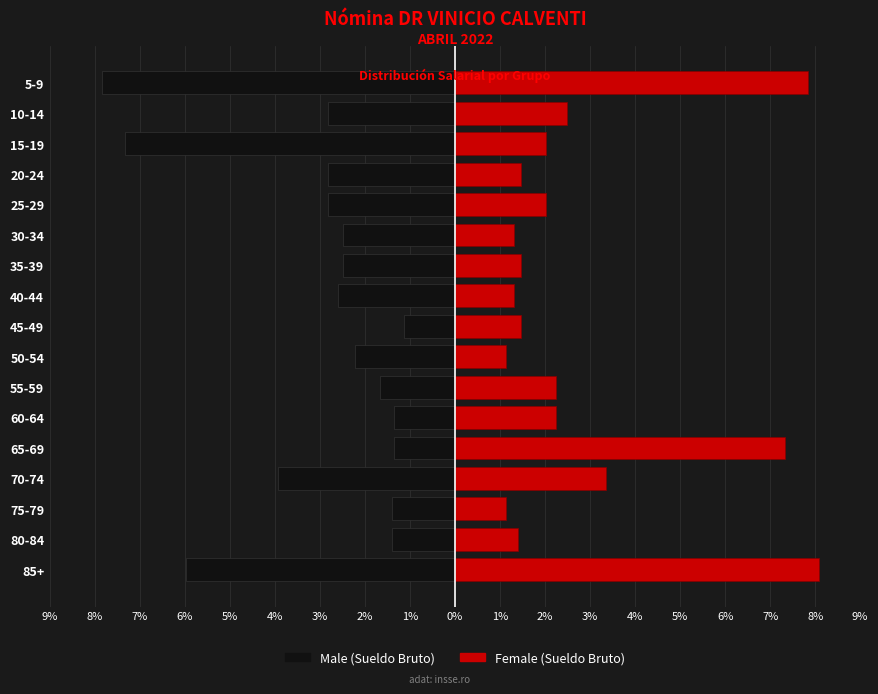

How many data points in Female (Sueldo Bruto) are above 2?

9